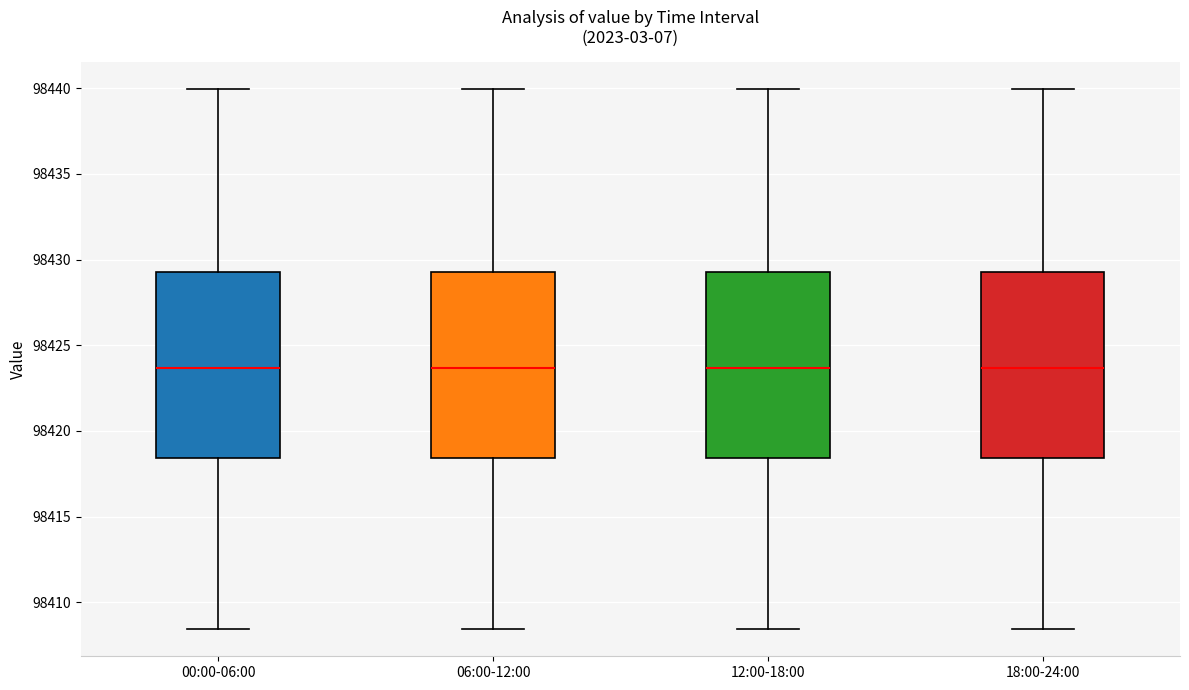

Reading left to right, read every box against the y-axis: the position of its median line, the range the box covers, and the ends of its whiskers. The values are not printed on the chart, so give them approximately, as read against the axis.

00:00-06:00: median 98423.5, box 98418.5 to 98429.5, whiskers 98408.5 to 98440.0
06:00-12:00: median 98423.5, box 98418.5 to 98429.5, whiskers 98408.5 to 98440.0
12:00-18:00: median 98423.5, box 98418.5 to 98429.5, whiskers 98408.5 to 98440.0
18:00-24:00: median 98423.5, box 98418.5 to 98429.5, whiskers 98408.5 to 98440.0